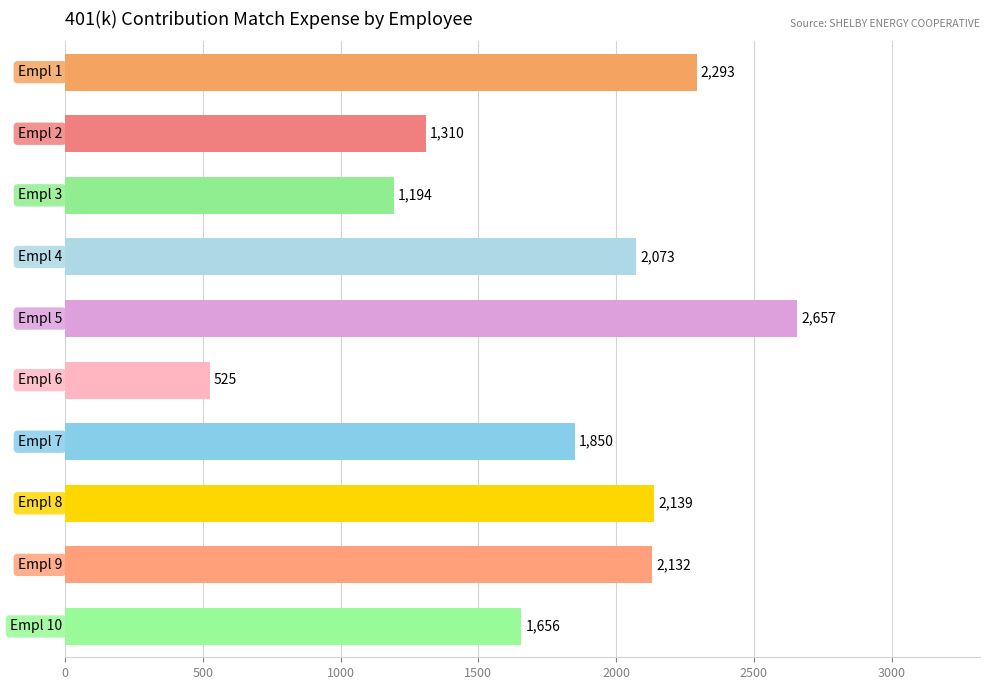

What is the value of the 2nd bar from the top?

1310.4